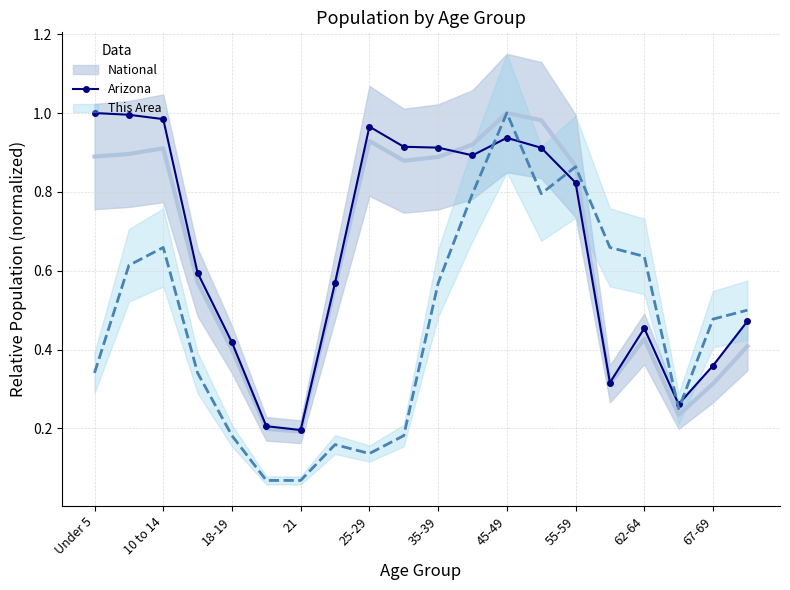

What is the value of the 4th point from the left?

0.6